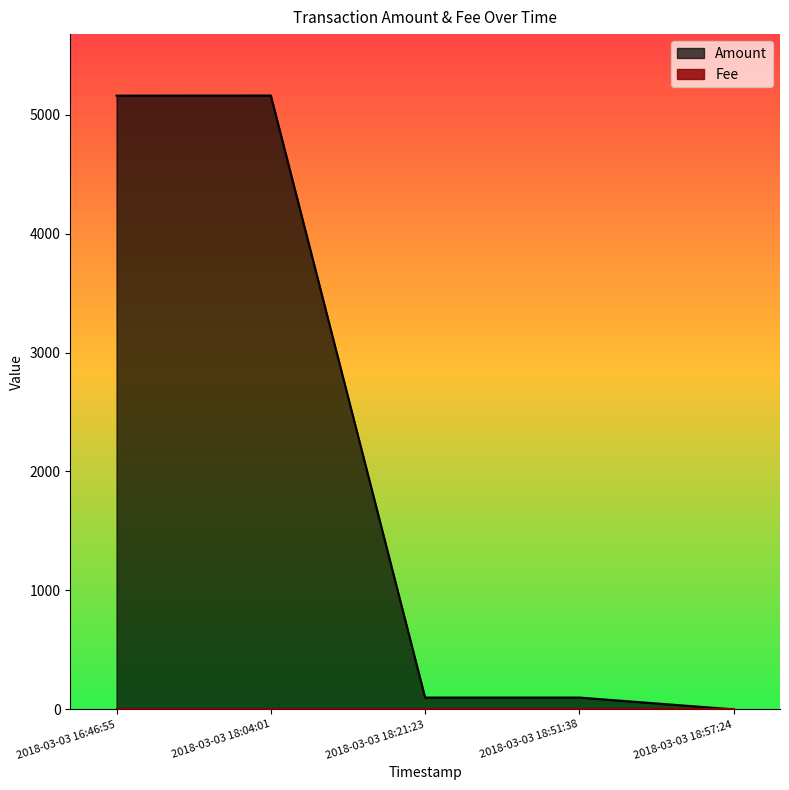

Between 2018-03-03 18:21:23 and 2018-03-03 18:51:38, which is larger?

2018-03-03 18:21:23